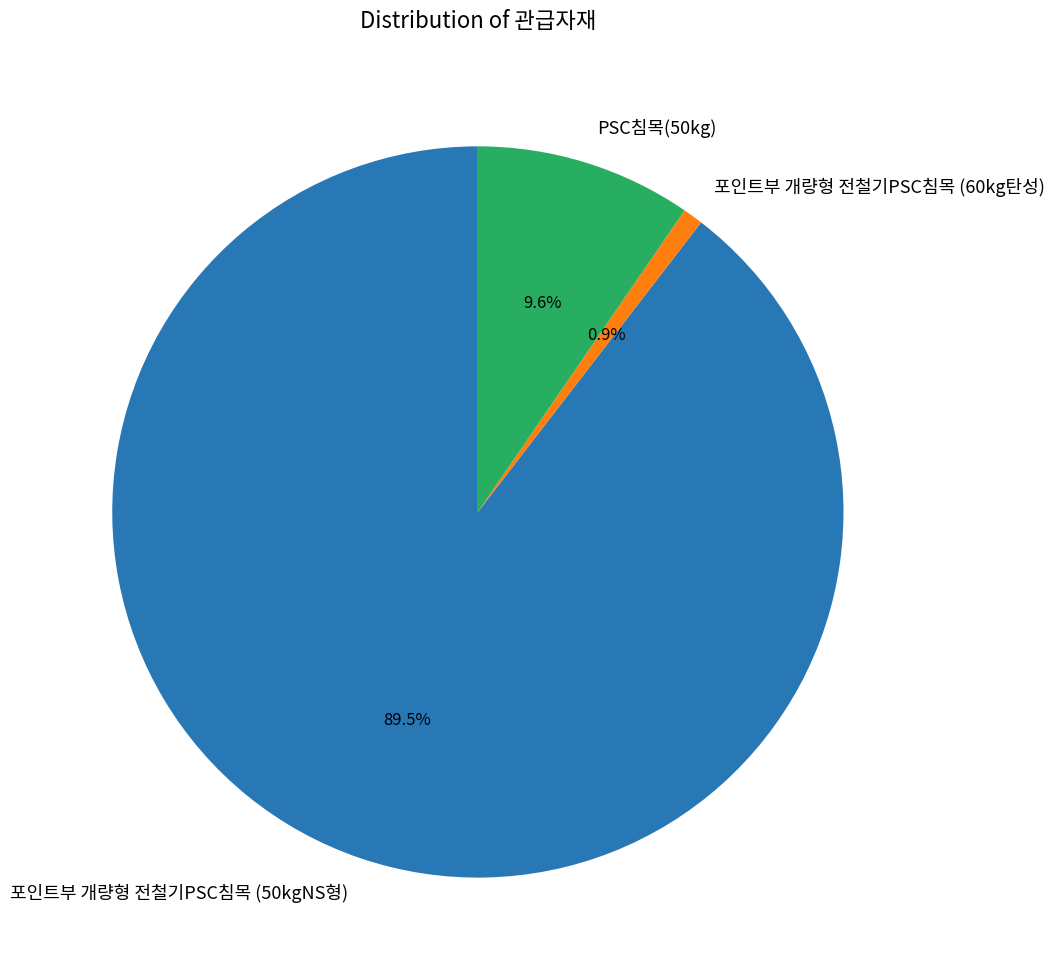

What is the largest slice in the pie chart?

포인트부 개량형 전철기PSC침목 (50kgNS형)